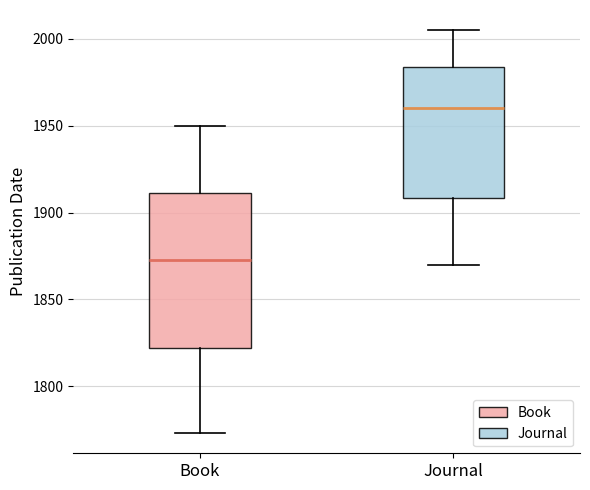

Reading left to right, transcribe this box plot: for each box, give where its median line is, the range the box spans, and where its two whiskers end, as read against the y-axis. The values are not printed on the chart, so give them approximately, as read against the axis.

Book: median 1875, box 1820 to 1910, whiskers 1775 to 1950
Journal: median 1960, box 1910 to 1985, whiskers 1870 to 2005